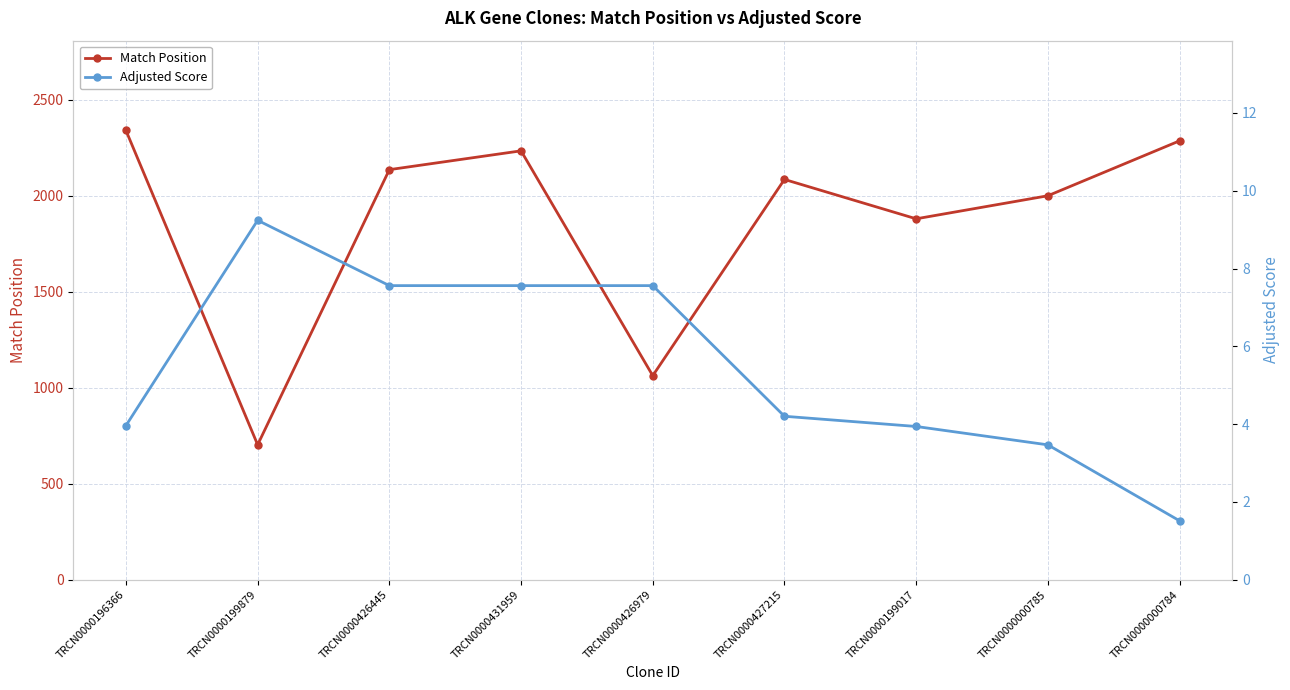

Read the Match Position value at TRCN0000199017.

1879